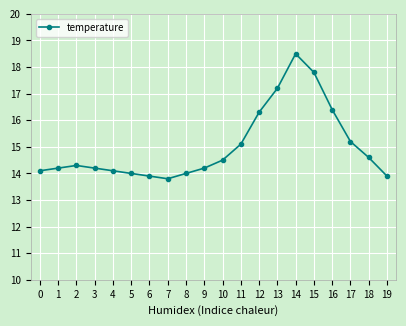

Reading left to right, extract all data points from this chart.

14.1	14.2	14.3	14.2	14.1	14.0	13.9	13.8	14.0	14.2	14.5	15.1	16.3	17.2	18.5	17.8	16.4	15.2	14.6	13.9